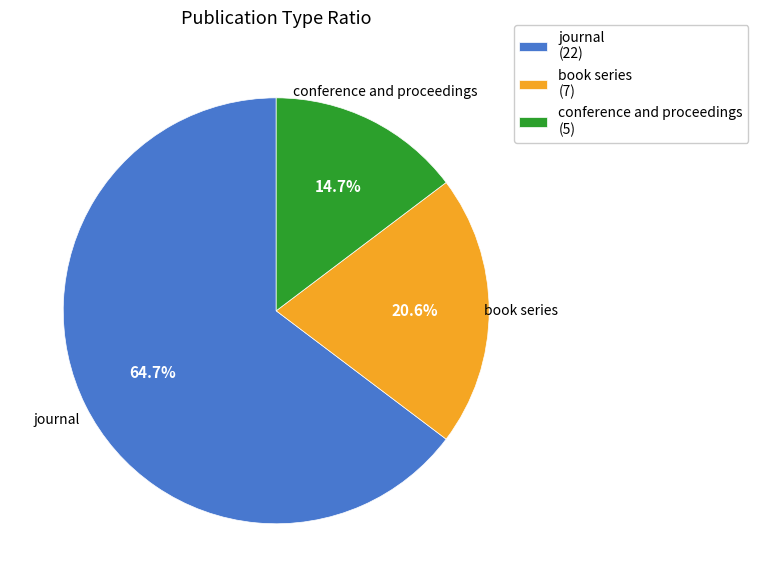

What is the largest slice in the pie chart?

journal